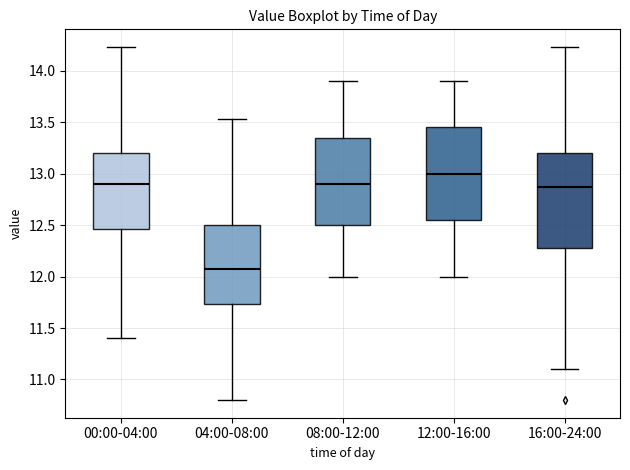

Reading left to right, read every box against the y-axis: the position of its median line, the range the box covers, and the ends of its whiskers. The values are not printed on the chart, so give them approximately, as read against the axis.

00:00-04:00: median 12.90, box 12.45 to 13.20, whiskers 11.40 to 14.25
04:00-08:00: median 12.05, box 11.75 to 12.50, whiskers 10.80 to 13.55
08:00-12:00: median 12.90, box 12.50 to 13.35, whiskers 12.00 to 13.90
12:00-16:00: median 13.00, box 12.55 to 13.45, whiskers 12.00 to 13.90
16:00-24:00: median 12.85, box 12.30 to 13.20, whiskers 11.10 to 14.25